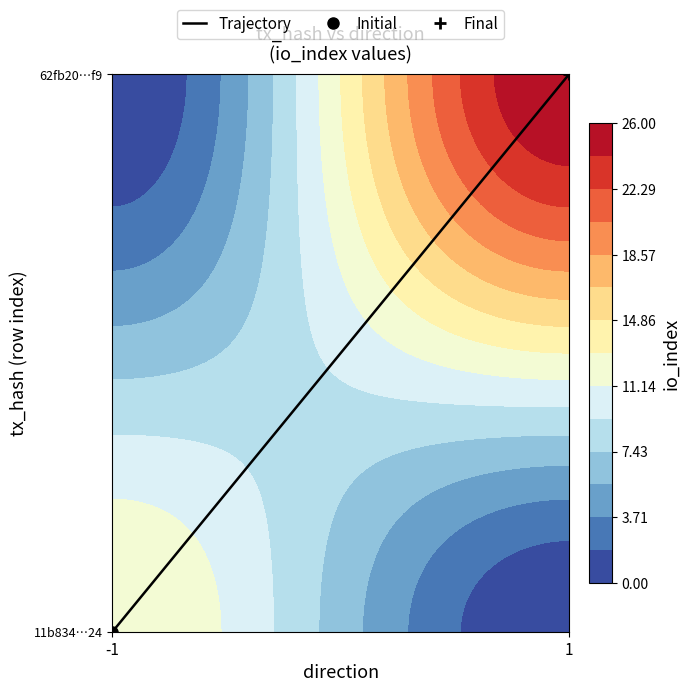

List the labels in order of value, smallest first.

-1, 1